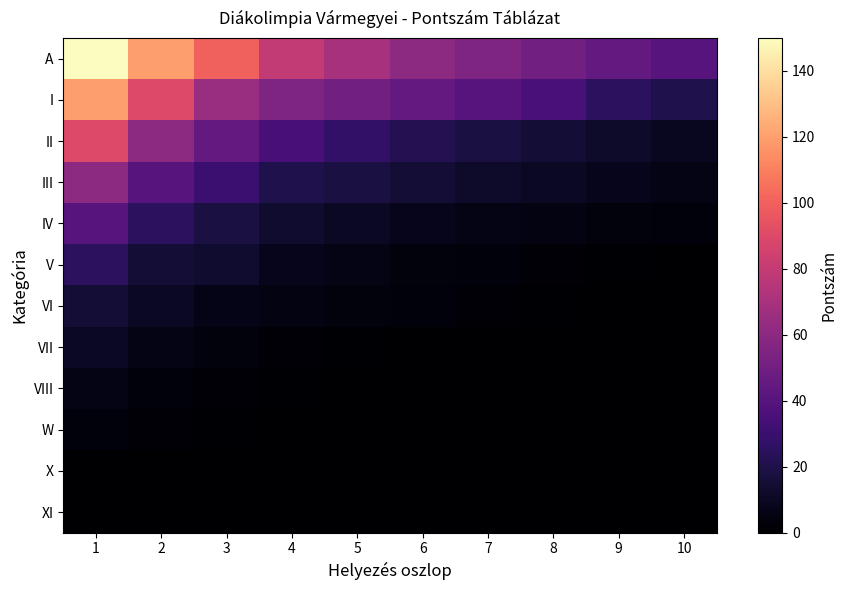

Which has a higher value, 1 or 10?

1